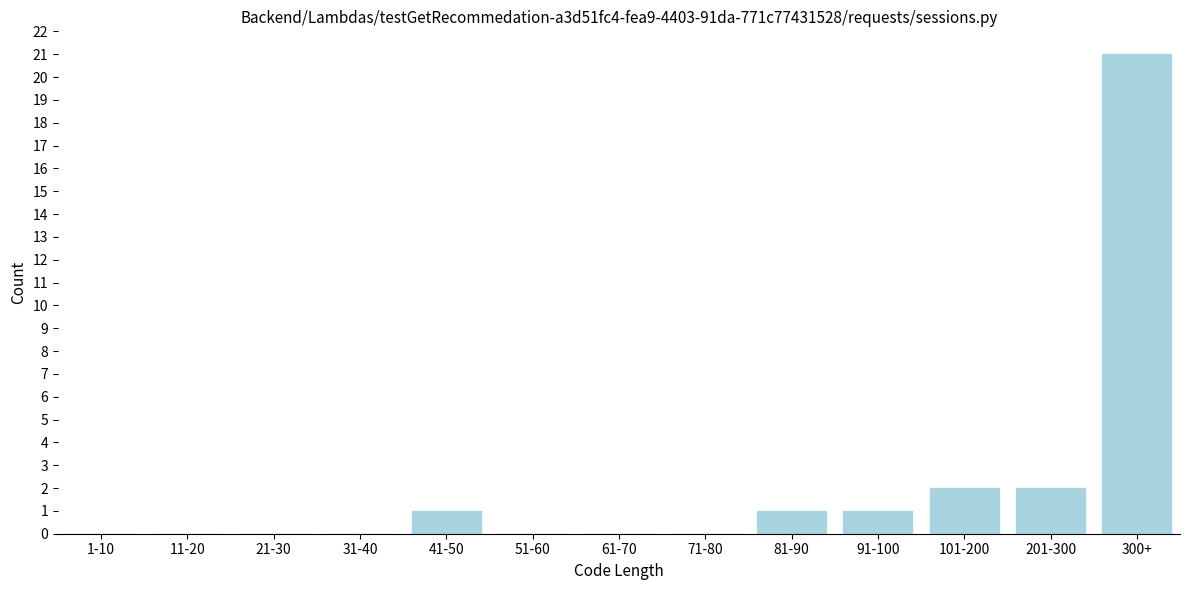

Reading left to right, list all the values displayed in this chart.

1-10=0	11-20=0	21-30=0	31-40=0	41-50=1	51-60=0	61-70=0	71-80=0	81-90=1	91-100=1	101-200=2	201-300=2	300+=21